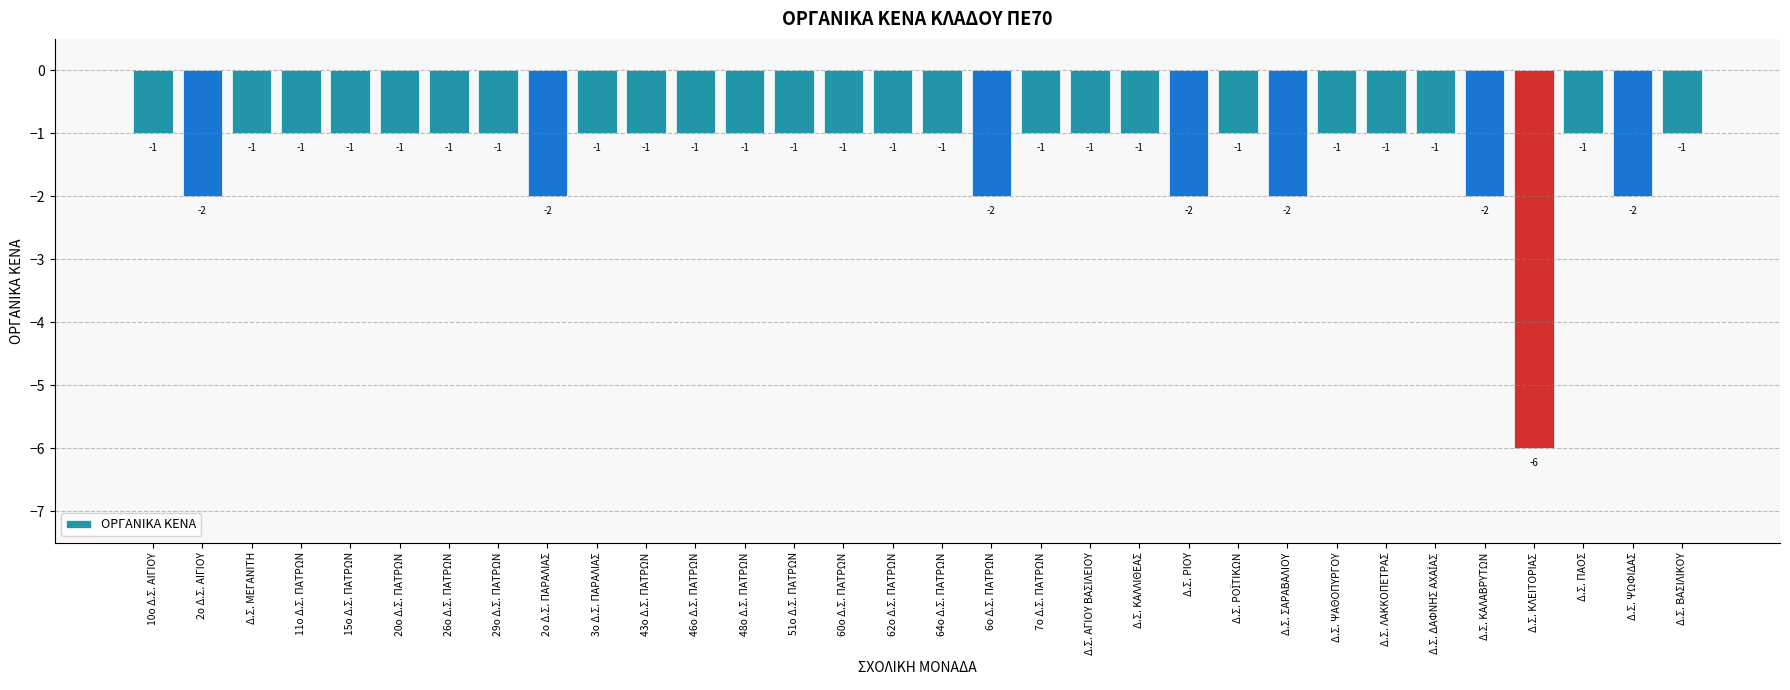

Reading left to right, extract all data points from this chart.

-1	-2	-1	-1	-1	-1	-1	-1	-2	-1	-1	-1	-1	-1	-1	-1	-1	-2	-1	-1	-1	-2	-1	-2	-1	-1	-1	-2	-6	-1	-2	-1